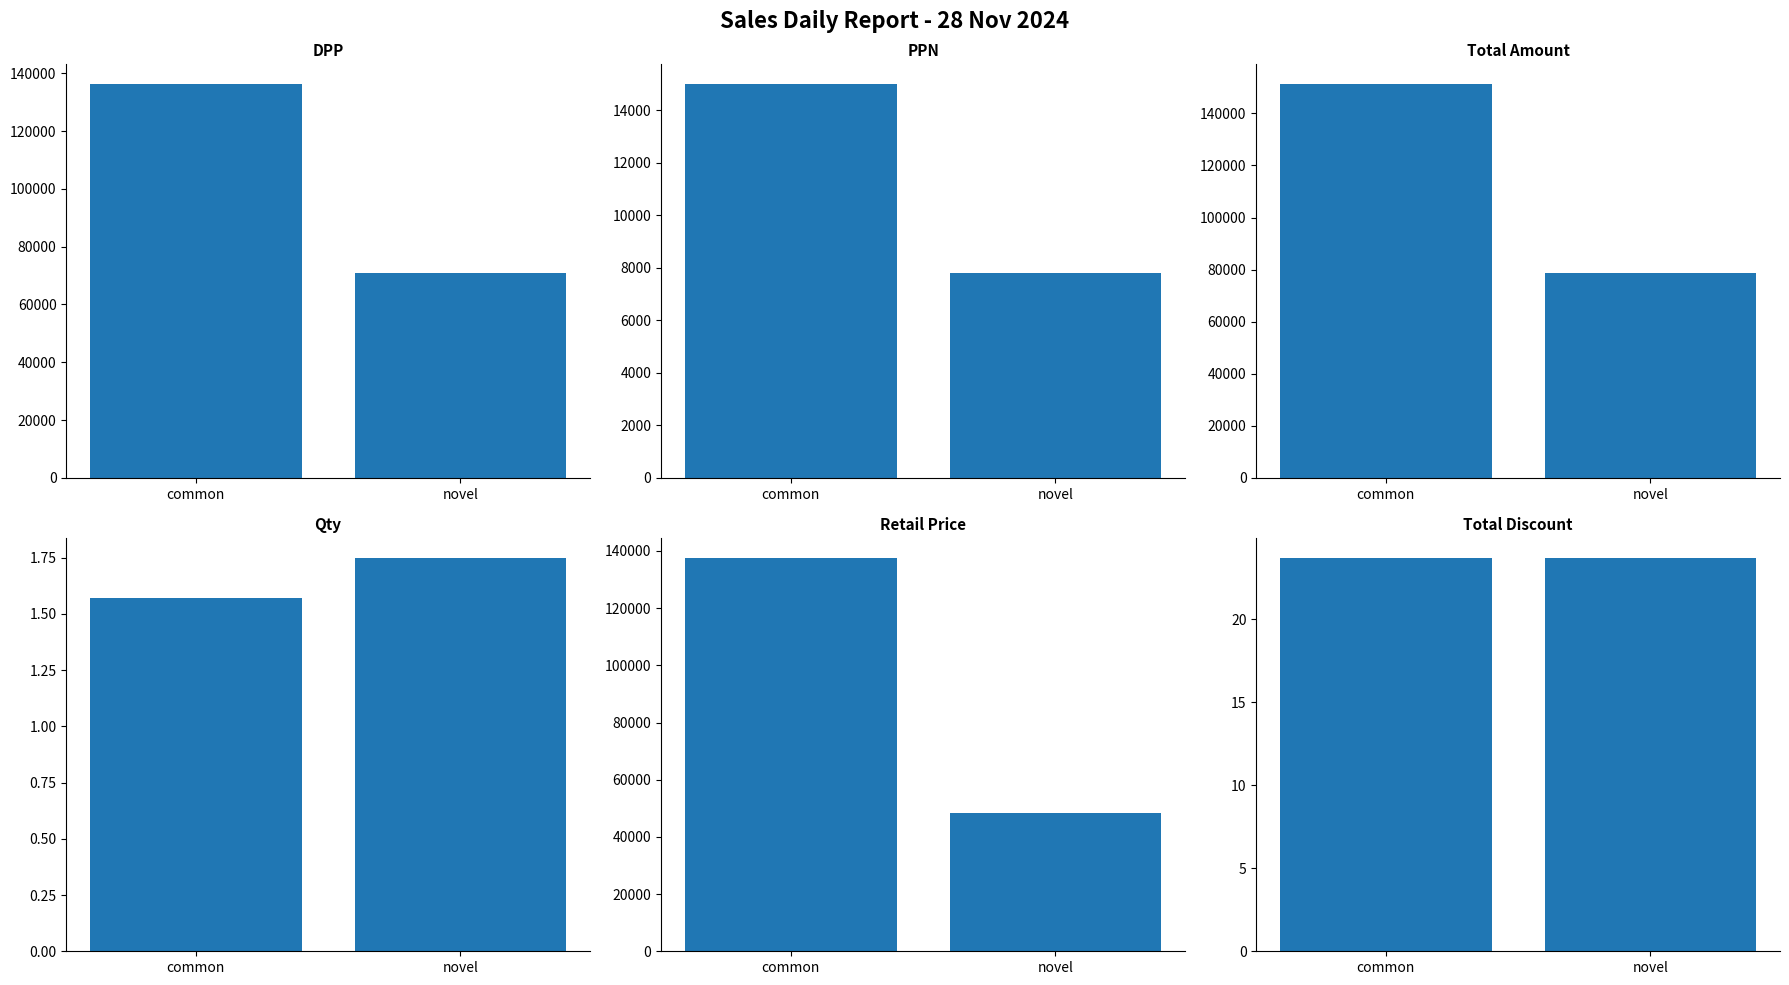

Where does the Total Amount series first go above 151298?

common